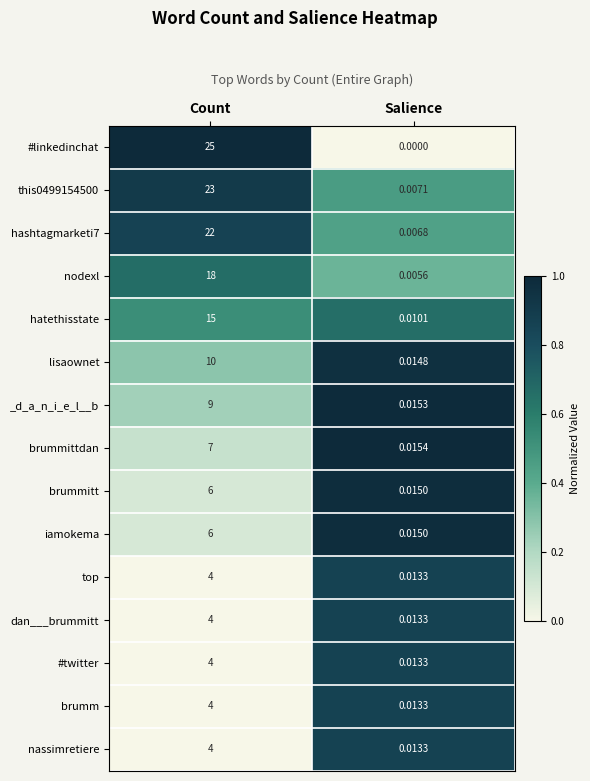

Between Count and Salience, which series saw the biggest shift?

#linkedinchat